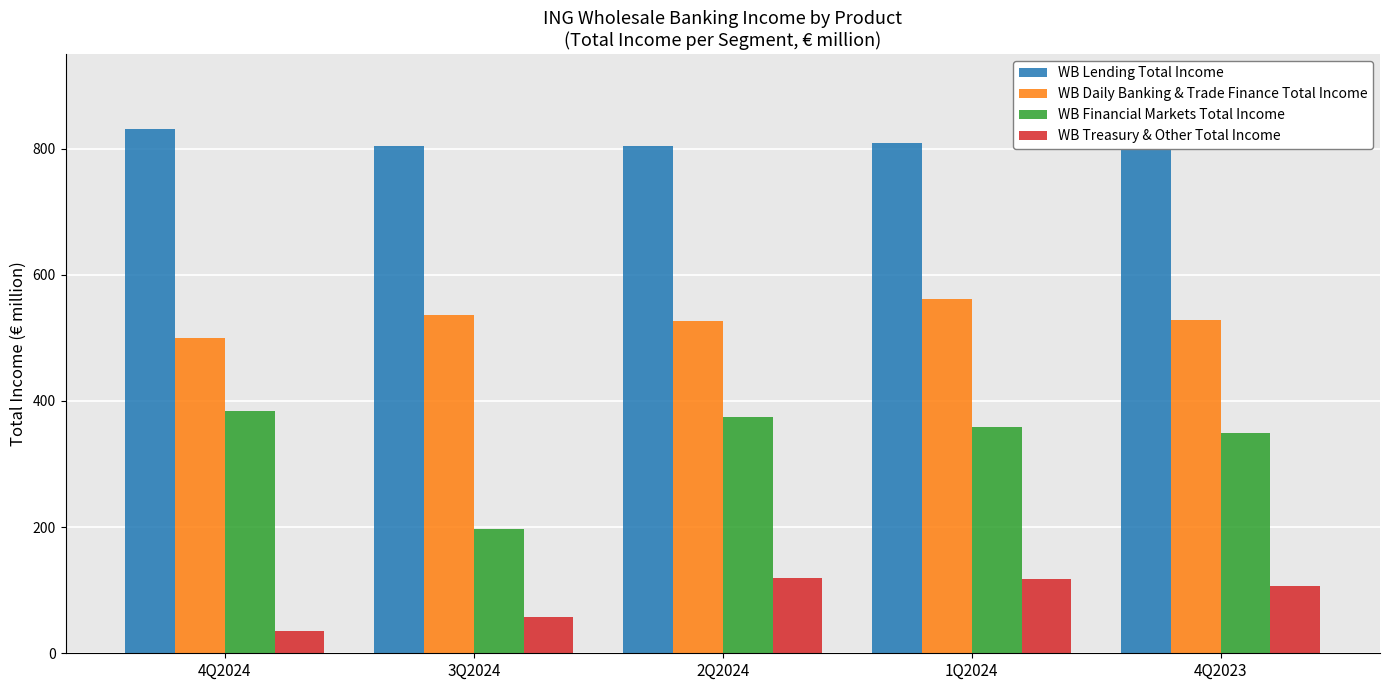

The value of WB Daily Banking & Trade Finance Total Income at 2Q2024 is 163.7. True or false?

False